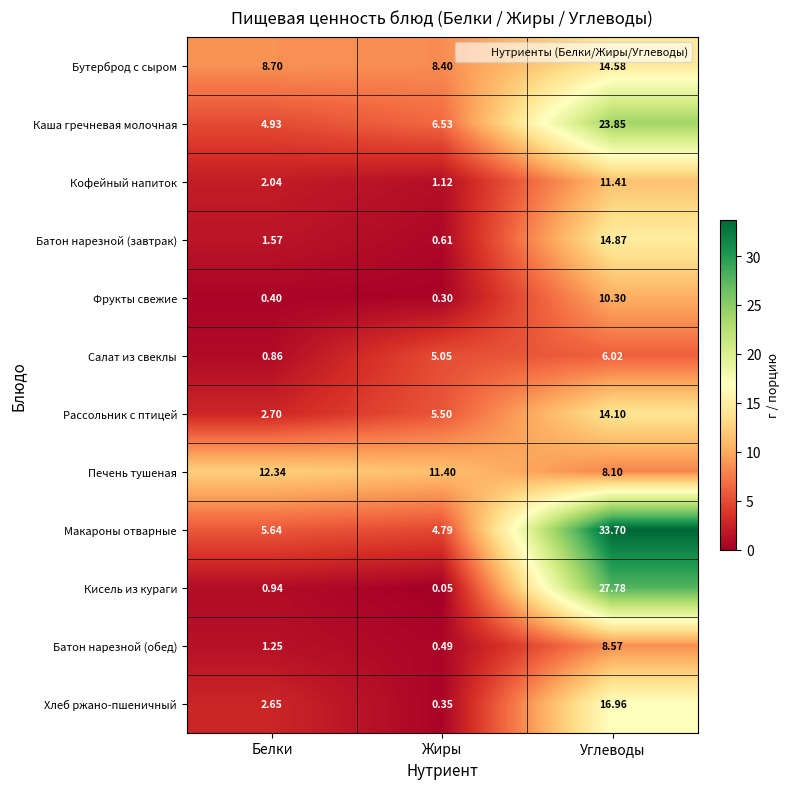

At which category is the sum across all series the highest?

Углеводы